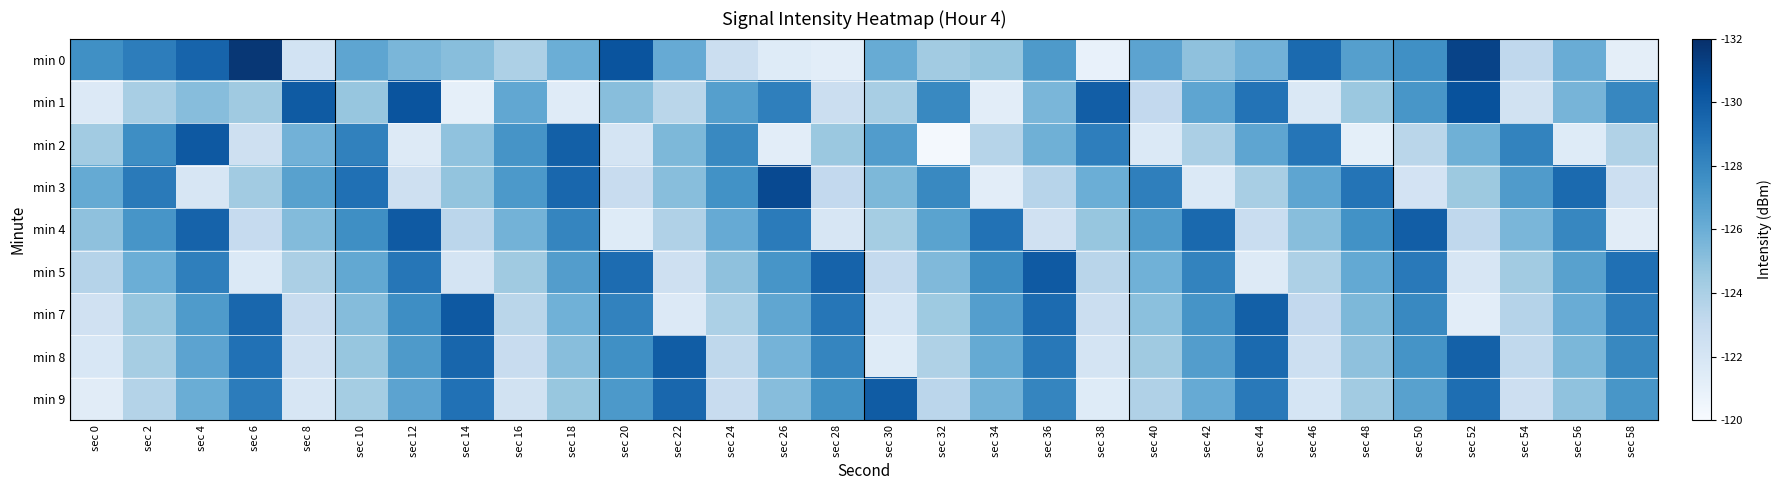

What is the maximum value shown in the chart?

131.7